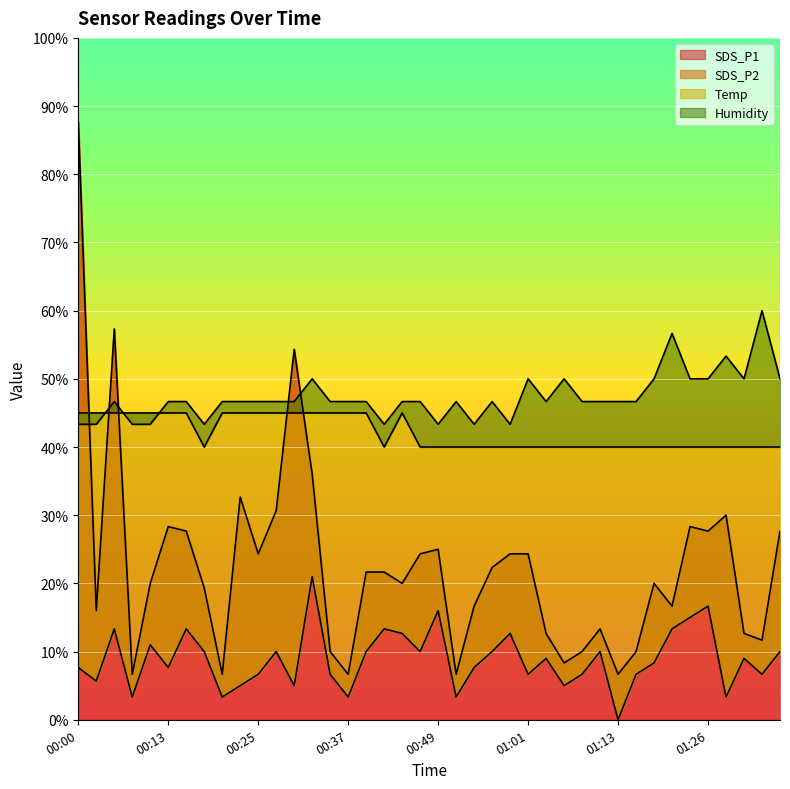

In SDS_P1, how many points are lower than both neighbors (excluding endpoints)?

12